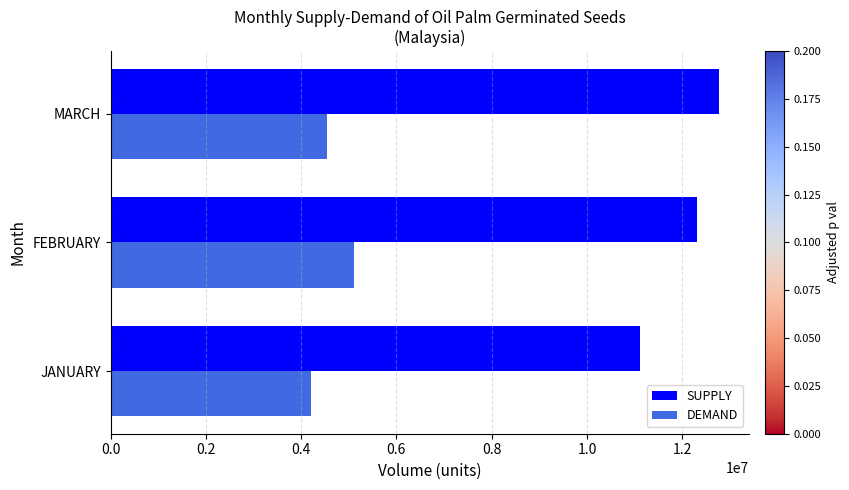

Which series has the widest spread of values?

SUPPLY